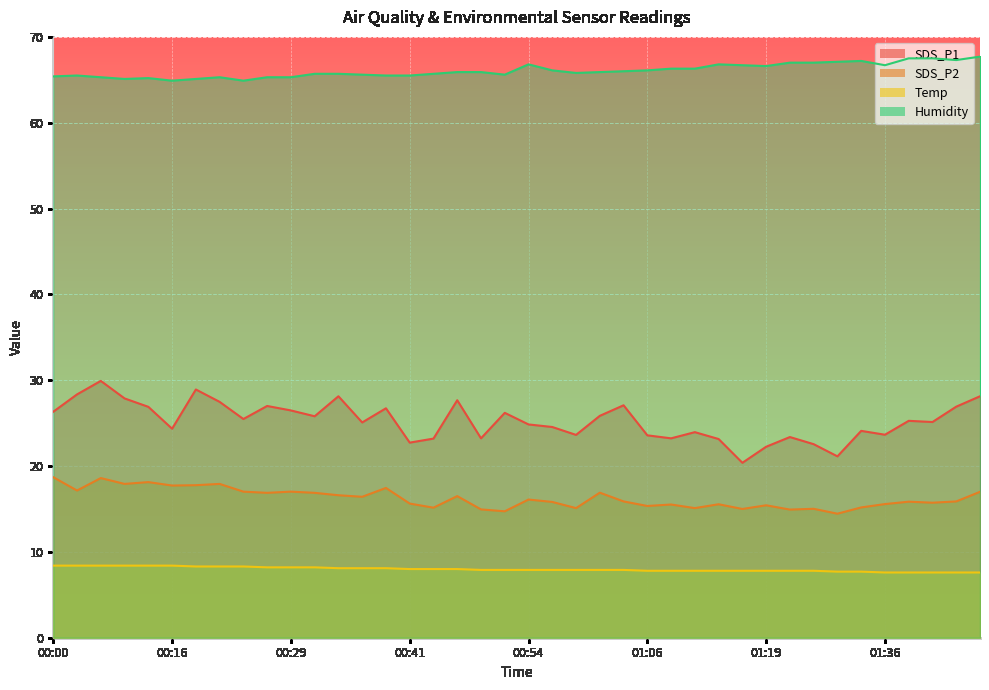

Reading right to left, what are all the values shown in this chart?

SDS_P1: 01:50=28.1	01:47=26.9	01:45=25.1	01:42=25.3	01:36=23.6	01:33=24.1	01:31=21.1	01:28=22.6	01:25=23.4	01:19=22.2	01:17=20.4	01:14=23.1	01:11=23.9	01:09=23.2	01:06=23.6	01:04=27.1	01:01=25.9	00:59=23.6	00:56=24.6	00:54=24.9	00:51=26.2	00:49=23.2	00:46=27.7	00:44=23.2	00:41=22.7	00:39=26.7	00:37=25.1	00:34=28.1	00:32=25.8	00:29=26.5	00:26=27.0	00:24=25.5	00:21=27.5	00:18=28.9	00:16=24.4	00:11=26.9	00:08=27.9	00:05=29.9	00:03=28.4	00:00=26.3
SDS_P2: 01:50=17.0	01:47=15.9	01:45=15.7	01:42=15.8	01:36=15.6	01:33=15.2	01:31=14.4	01:28=15.0	01:25=14.9	01:19=15.4	01:17=15.0	01:14=15.6	01:11=15.1	01:09=15.5	01:06=15.3	01:04=15.9	01:01=16.9	00:59=15.1	00:56=15.8	00:54=16.1	00:51=14.7	00:49=14.9	00:46=16.5	00:44=15.2	00:41=15.6	00:39=17.4	00:37=16.4	00:34=16.6	00:32=16.9	00:29=17.0	00:26=16.9	00:24=17.0	00:21=17.9	00:18=17.8	00:16=17.7	00:11=18.1	00:08=17.9	00:05=18.6	00:03=17.1	00:00=18.7
Temp: 01:50=7.6	01:47=7.6	01:45=7.6	01:42=7.6	01:36=7.6	01:33=7.7	01:31=7.7	01:28=7.8	01:25=7.8	01:19=7.8	01:17=7.8	01:14=7.8	01:11=7.8	01:09=7.8	01:06=7.8	01:04=7.9	01:01=7.9	00:59=7.9	00:56=7.9	00:54=7.9	00:51=7.9	00:49=7.9	00:46=8.0	00:44=8.0	00:41=8.0	00:39=8.1	00:37=8.1	00:34=8.1	00:32=8.2	00:29=8.2	00:26=8.2	00:24=8.3	00:21=8.3	00:18=8.3	00:16=8.4	00:11=8.4	00:08=8.4	00:05=8.4	00:03=8.4	00:00=8.4
Humidity: 01:50=67.7	01:47=67.3	01:45=67.5	01:42=67.5	01:36=66.7	01:33=67.2	01:31=67.1	01:28=67.0	01:25=67.0	01:19=66.6	01:17=66.7	01:14=66.8	01:11=66.3	01:09=66.3	01:06=66.1	01:04=66.0	01:01=65.9	00:59=65.8	00:56=66.1	00:54=66.8	00:51=65.6	00:49=65.9	00:46=65.9	00:44=65.7	00:41=65.5	00:39=65.5	00:37=65.6	00:34=65.7	00:32=65.7	00:29=65.3	00:26=65.3	00:24=64.9	00:21=65.3	00:18=65.1	00:16=64.9	00:11=65.2	00:08=65.1	00:05=65.3	00:03=65.5	00:00=65.4